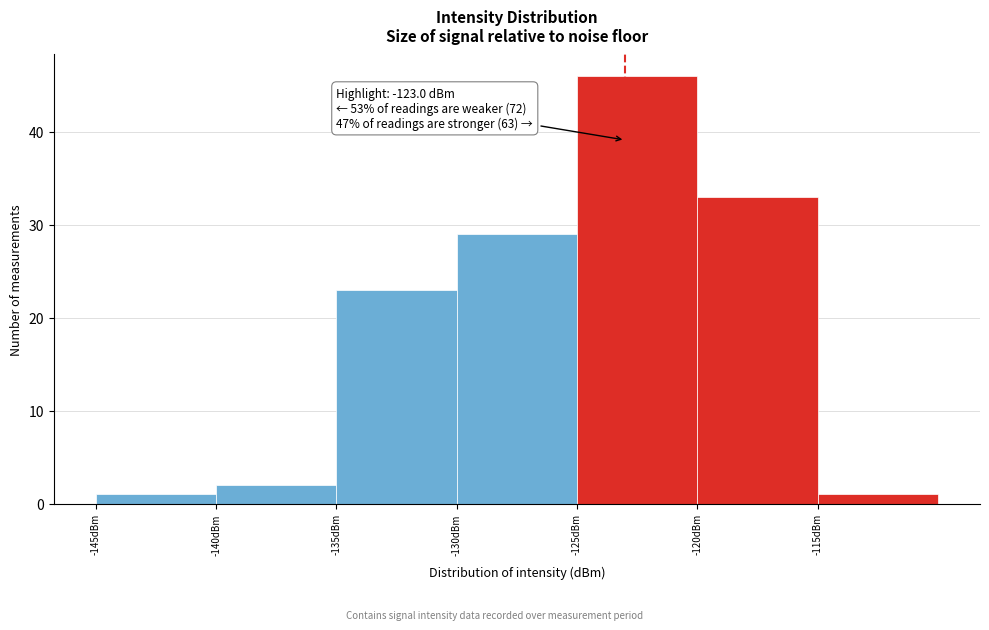

Which range on the x-axis has the tallest bar?

-125 to -120